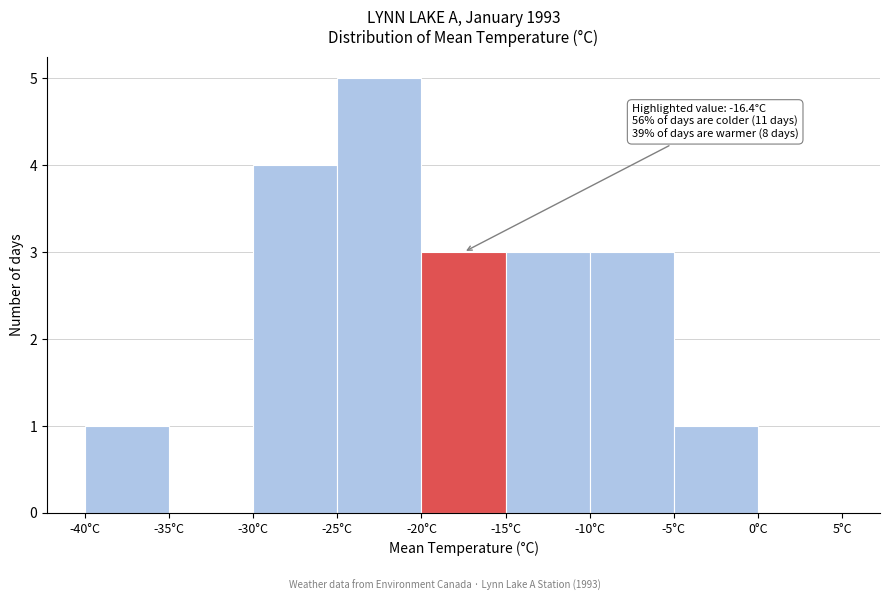

Which range on the x-axis has the tallest bar?

-25 to -20